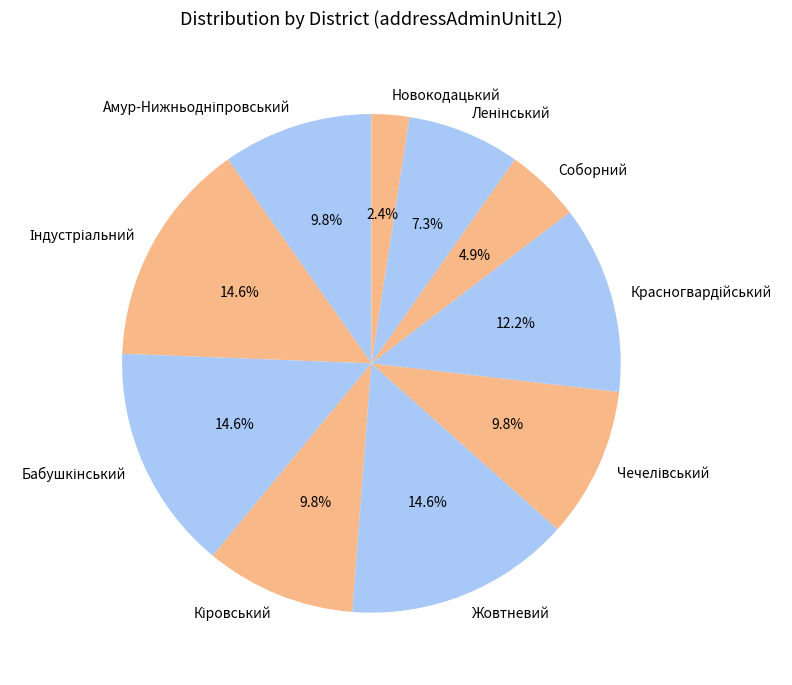

To the nearest percent, what is the difference between the largest and smallest slice percentages?

12%